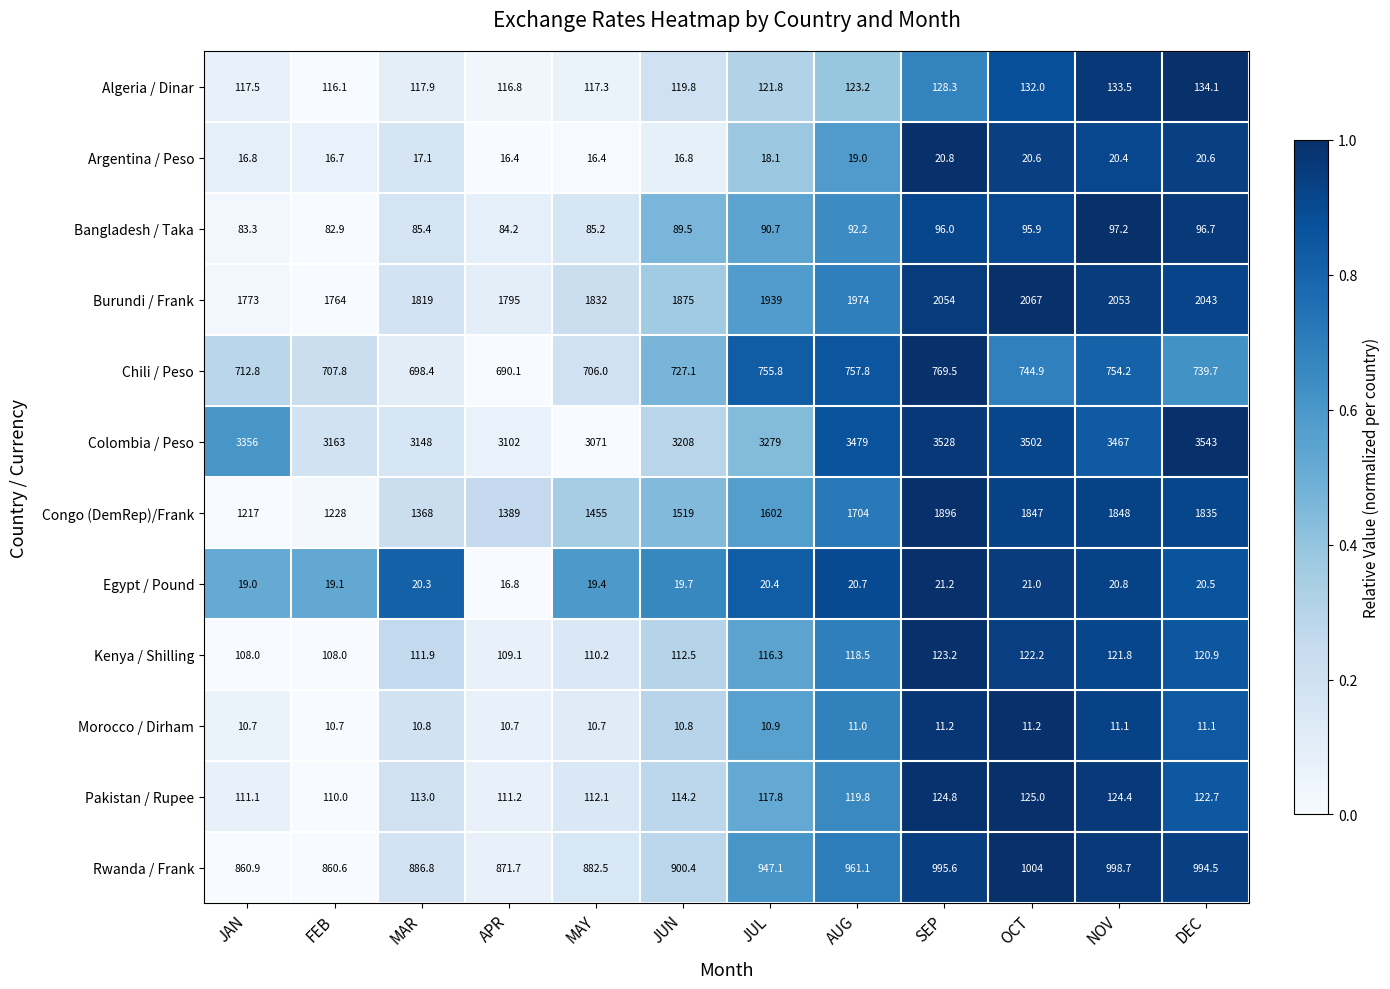

What is the total value across all series at AUG?

9380.3